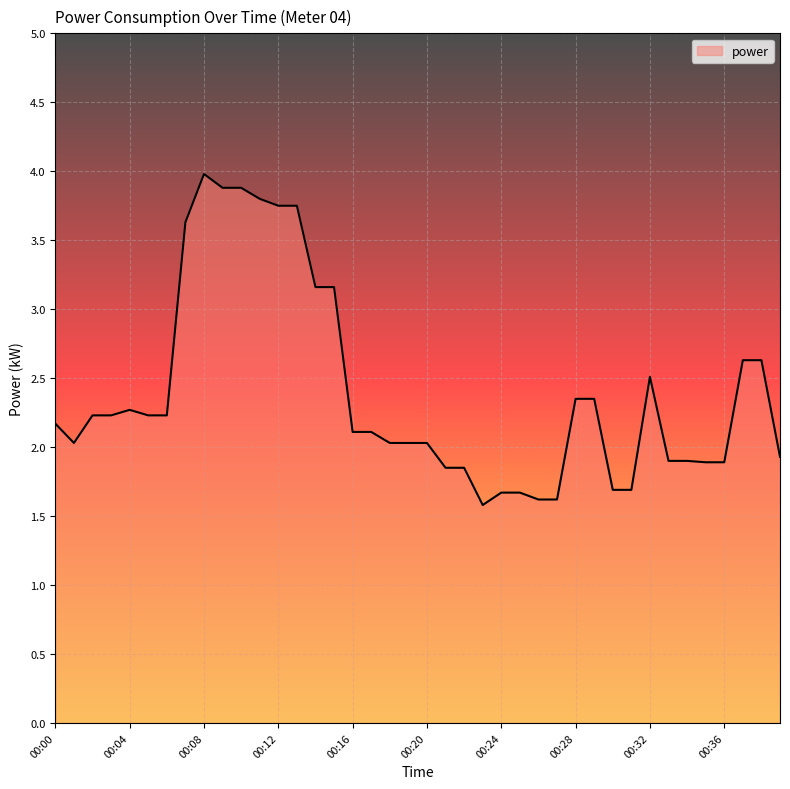

What is the greatest value displayed?

4.0